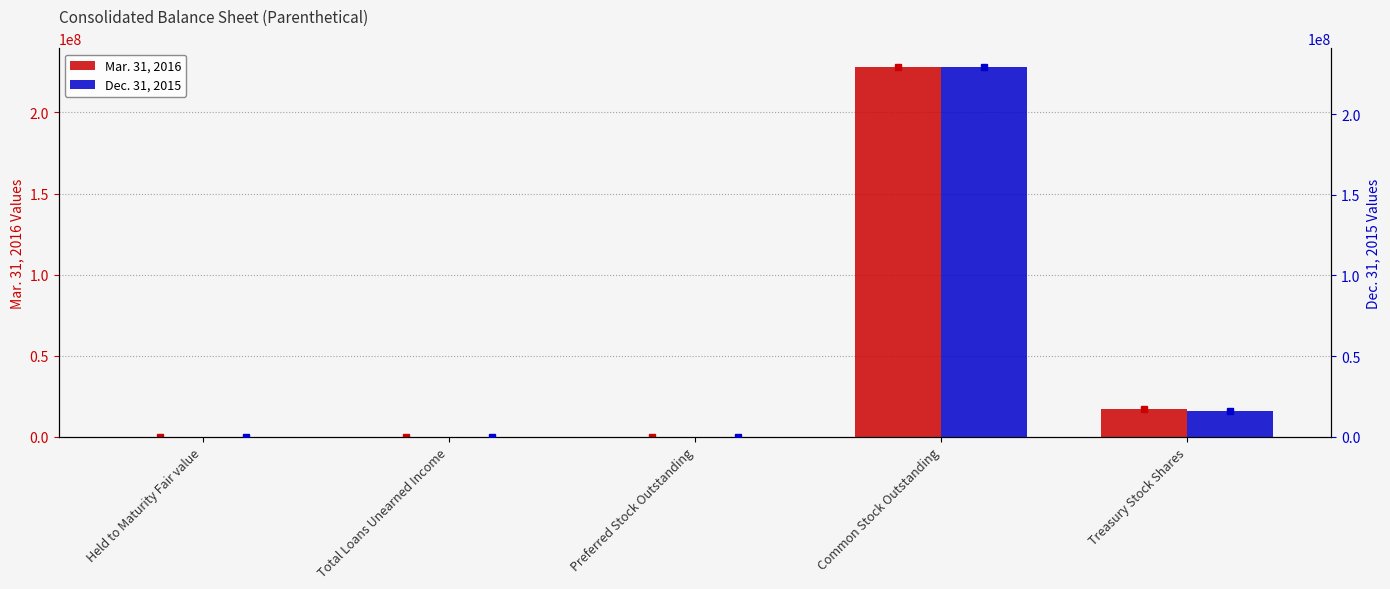

Which category has the highest value in the Mar. 31, 2016 series?

Common Stock Outstanding